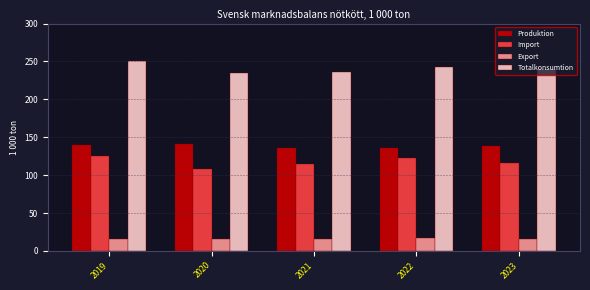

At which category does the chart reach its peak across all series?

2019